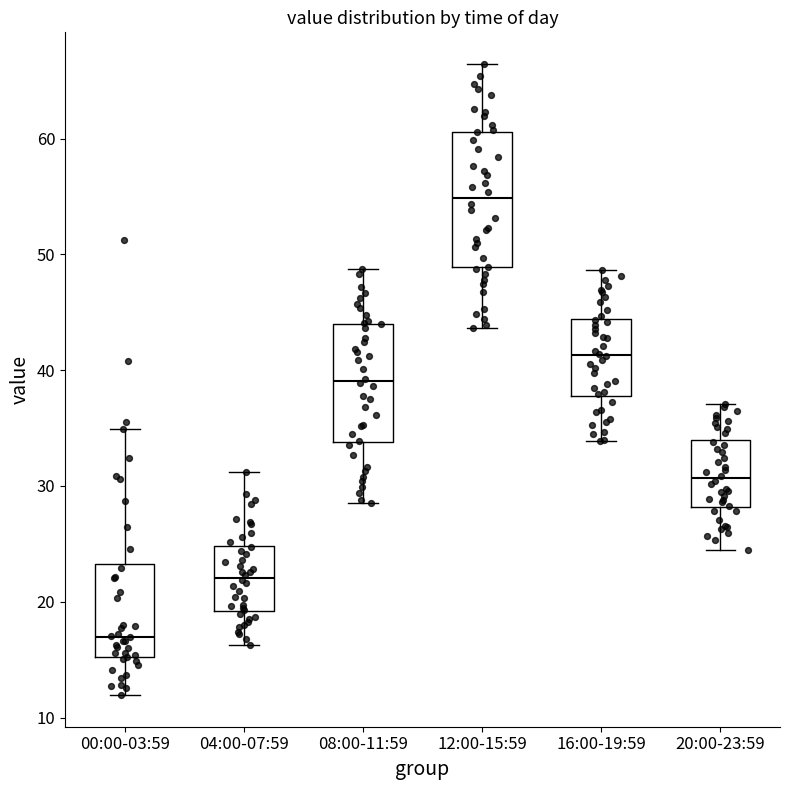

Comparing the boxes themselves (not the whiskers), which one is the tallest?

12:00-15:59